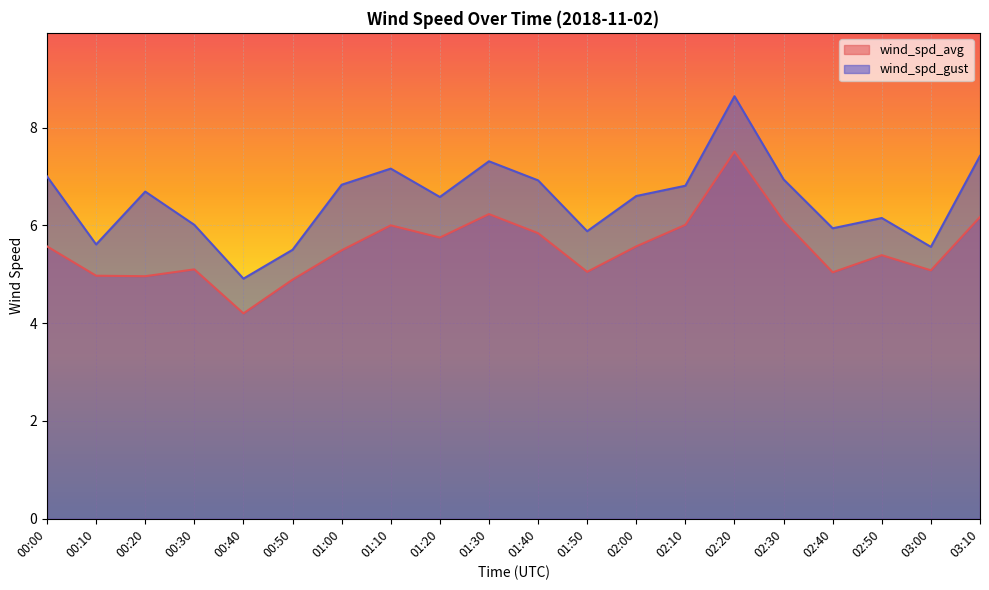

True or false: wind_spd_gust and wind_spd_avg cross at least once.

False